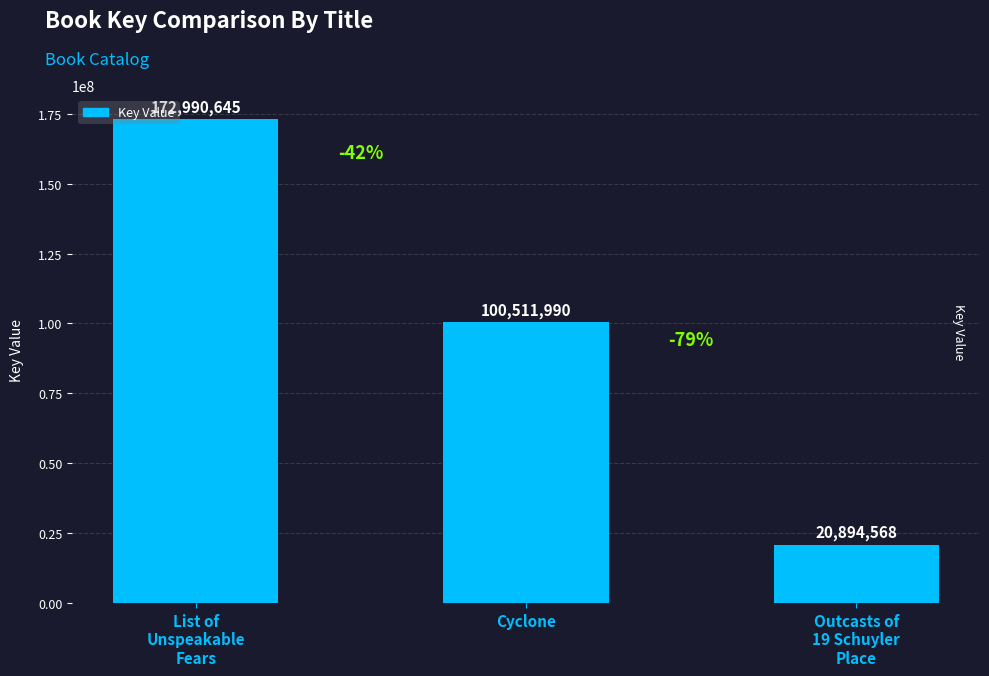

What is the approximate value at Outcasts of
19 Schuyler
Place, to the nearest 50?

20894550